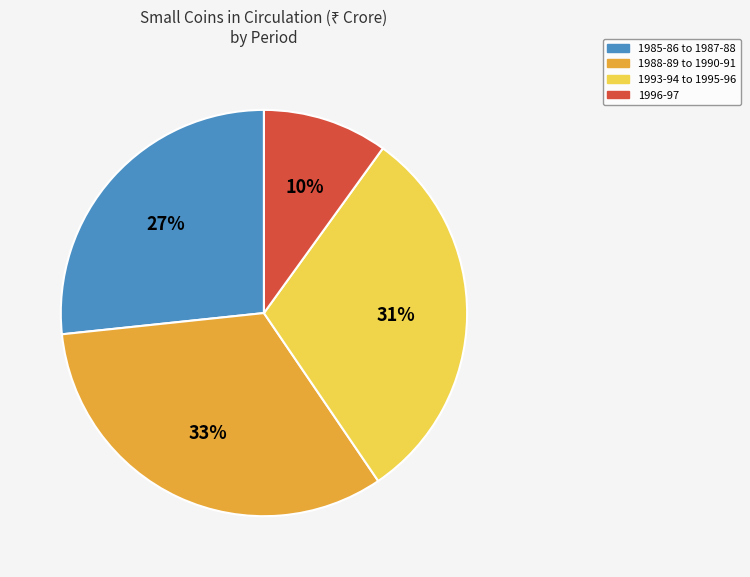

Which category has the smallest portion of the pie?

1996-97